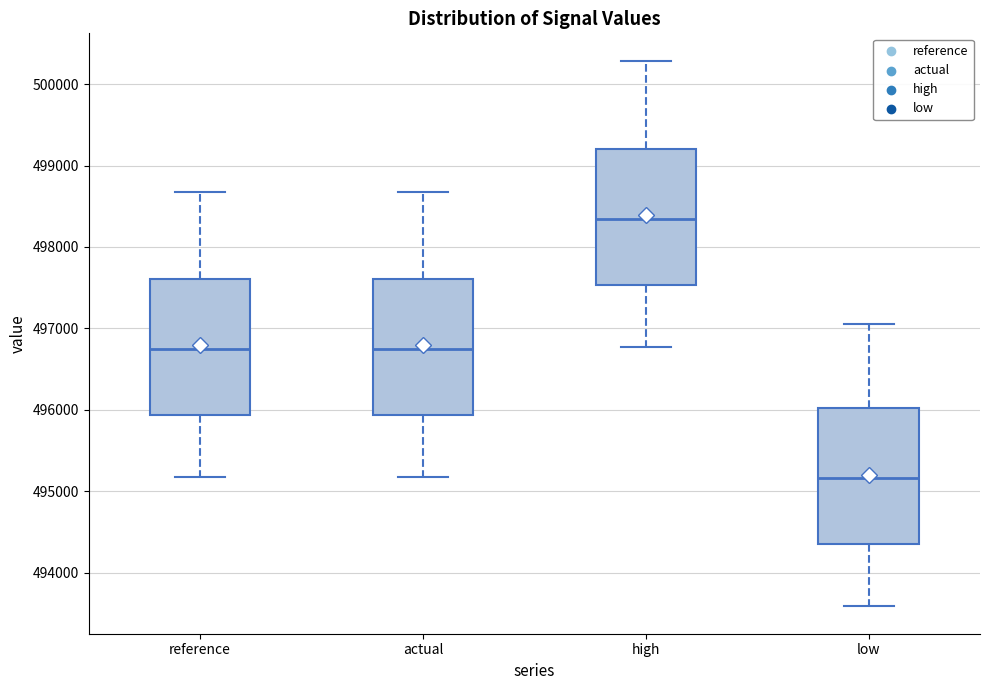

Where does the upper whisker of the box for high end on the y-axis? The values are not printed on the chart, so give them approximately, as read against the axis.

500300